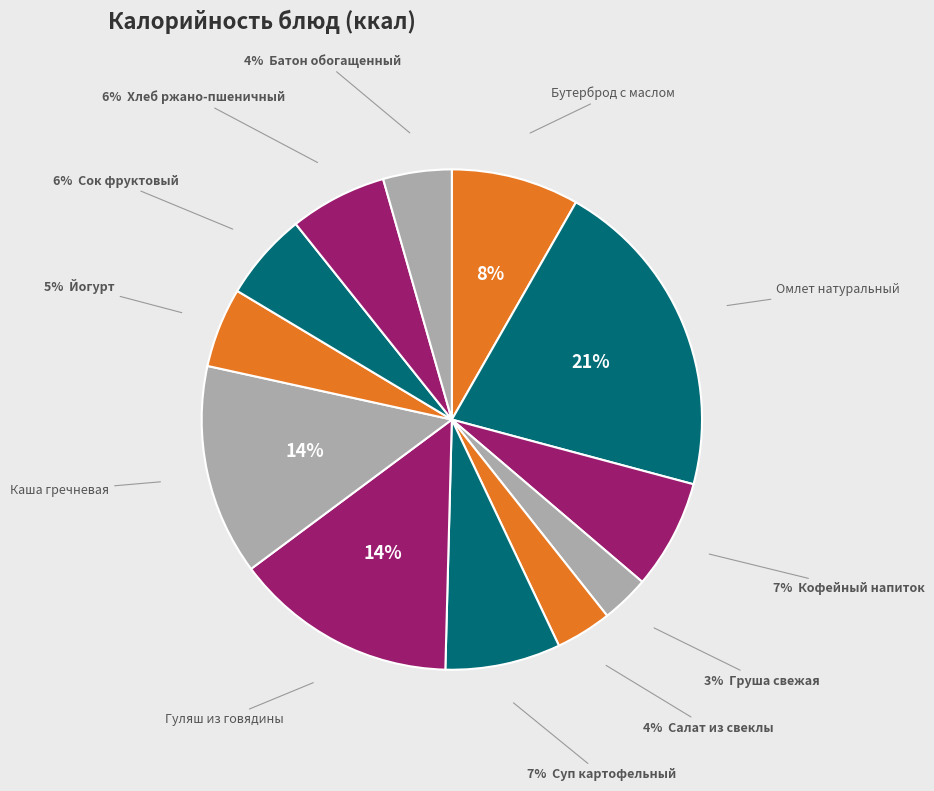

Count the number of slices in the pie.

12